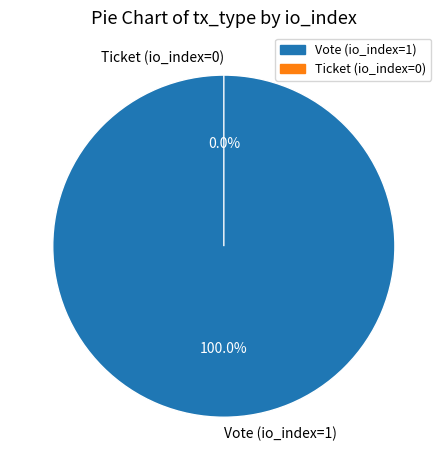

What is the majority slice?

Vote (io_index=1)